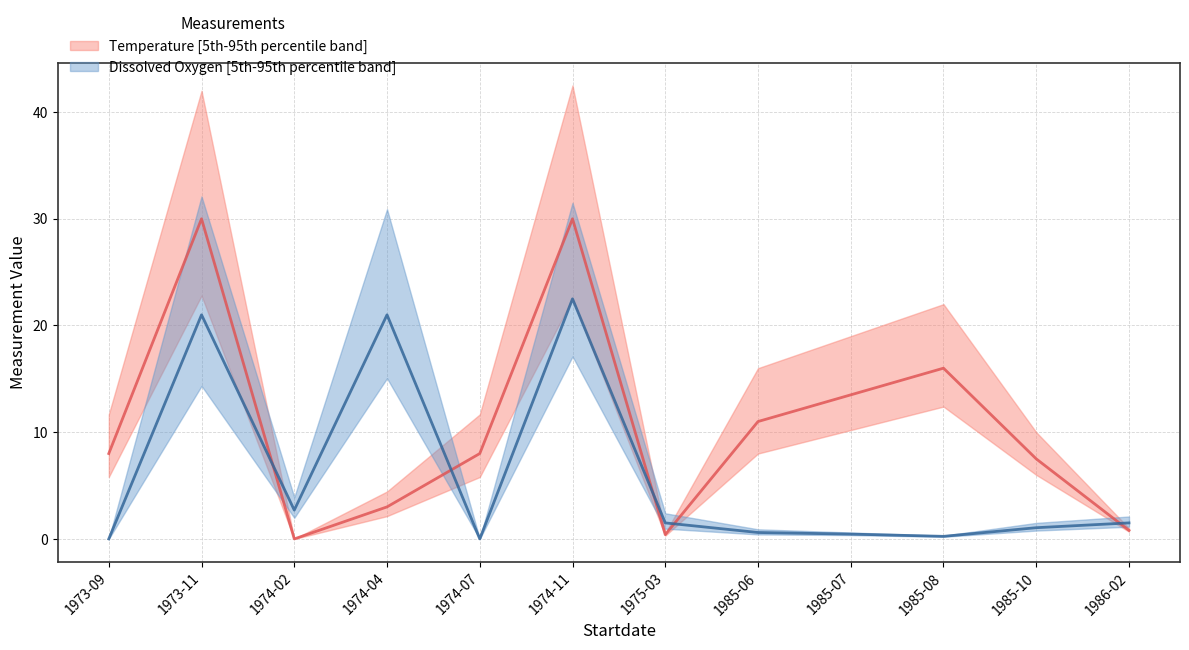

Rank the categories by Temperature_upper value from lowest to highest.

1974-02, 1975-03, 1986-02, 1974-04, 1985-10, 1973-09, 1974-07, 1985-06, 1985-07, 1985-08, 1973-11, 1974-11